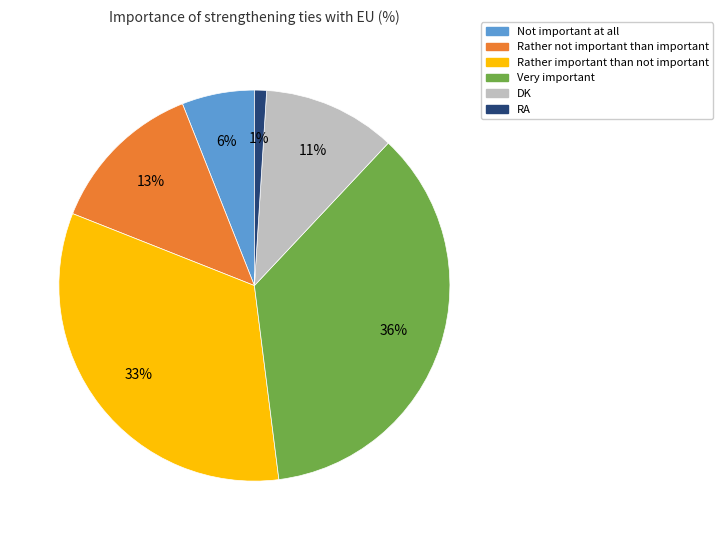

To the nearest percent, what is the difference between the largest and smallest slice percentages?

35%